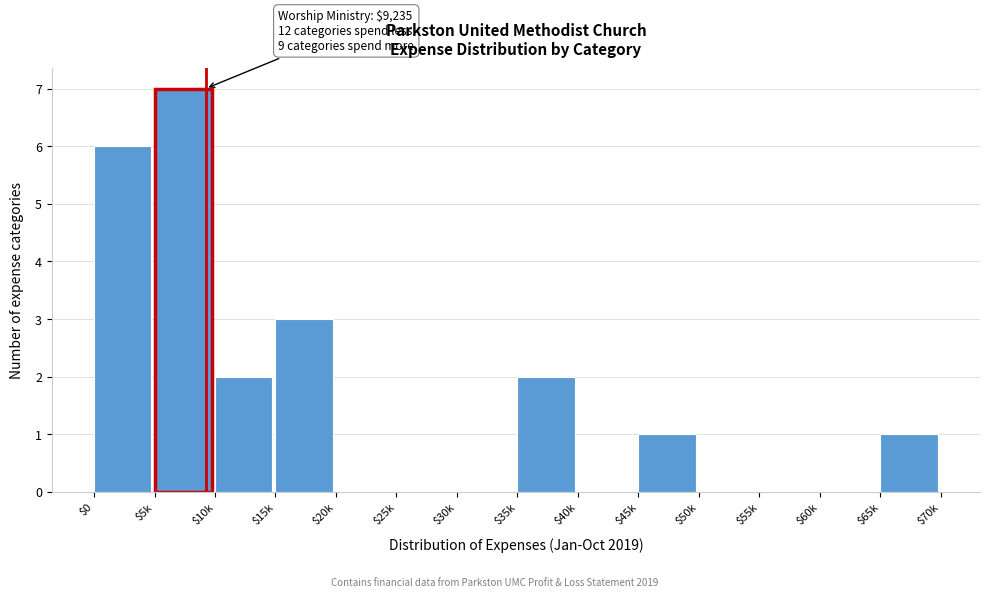

What is the greatest value displayed?

7